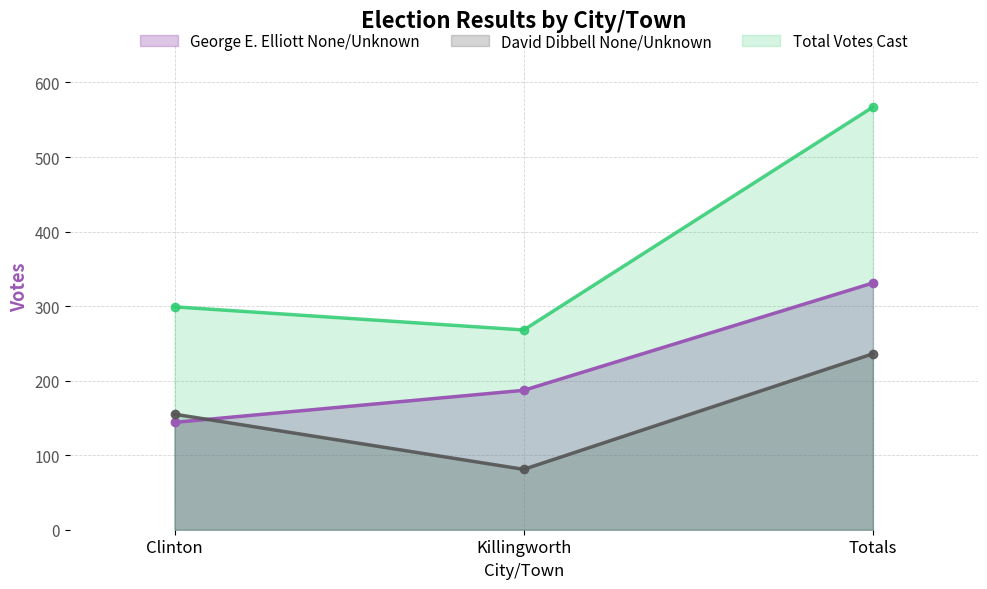

Rank the series by their average value, from highest to lowest.

Total Votes Cast, George E. Elliott None/Unknown, David Dibbell None/Unknown